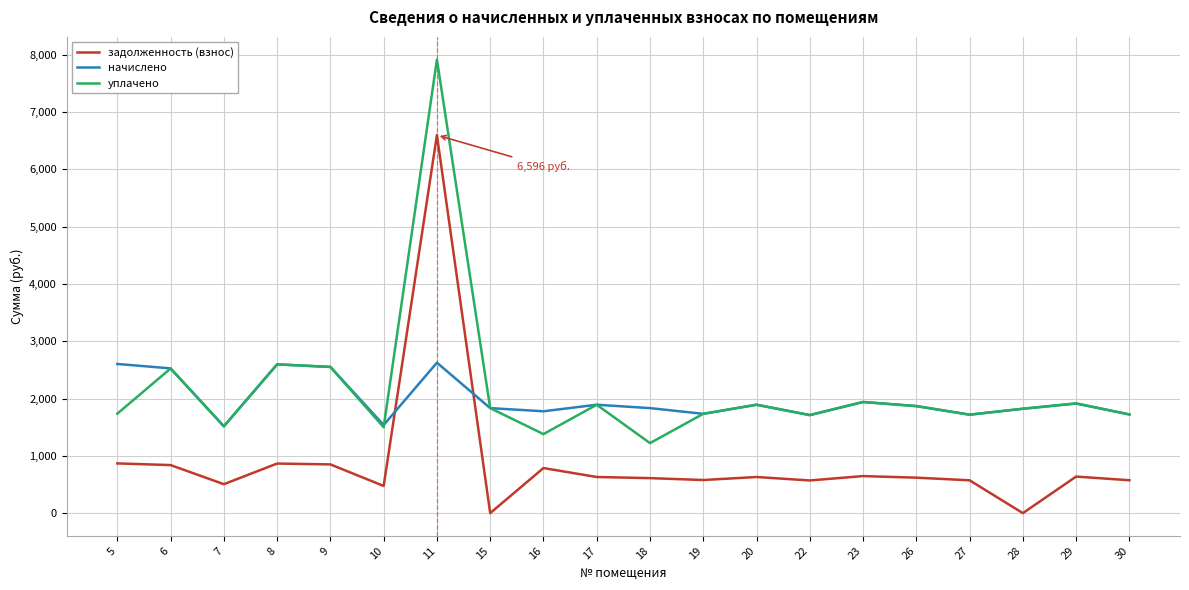

What is the spread (max minus min) of values at 6?

1687.2